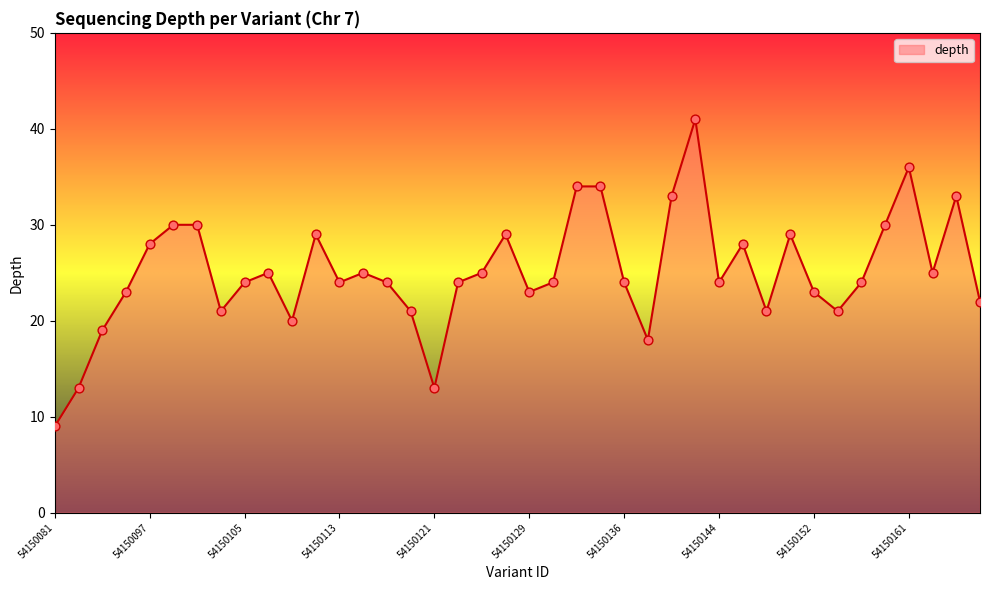

What is the minimum value shown in the chart?

9